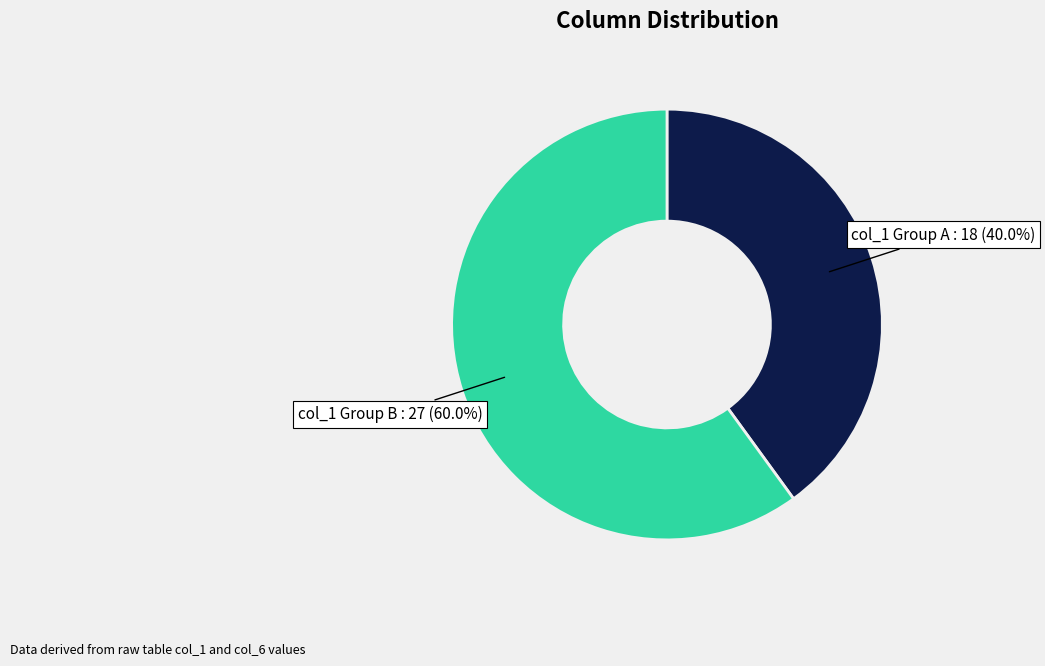

Does any single category account for the majority?

Yes